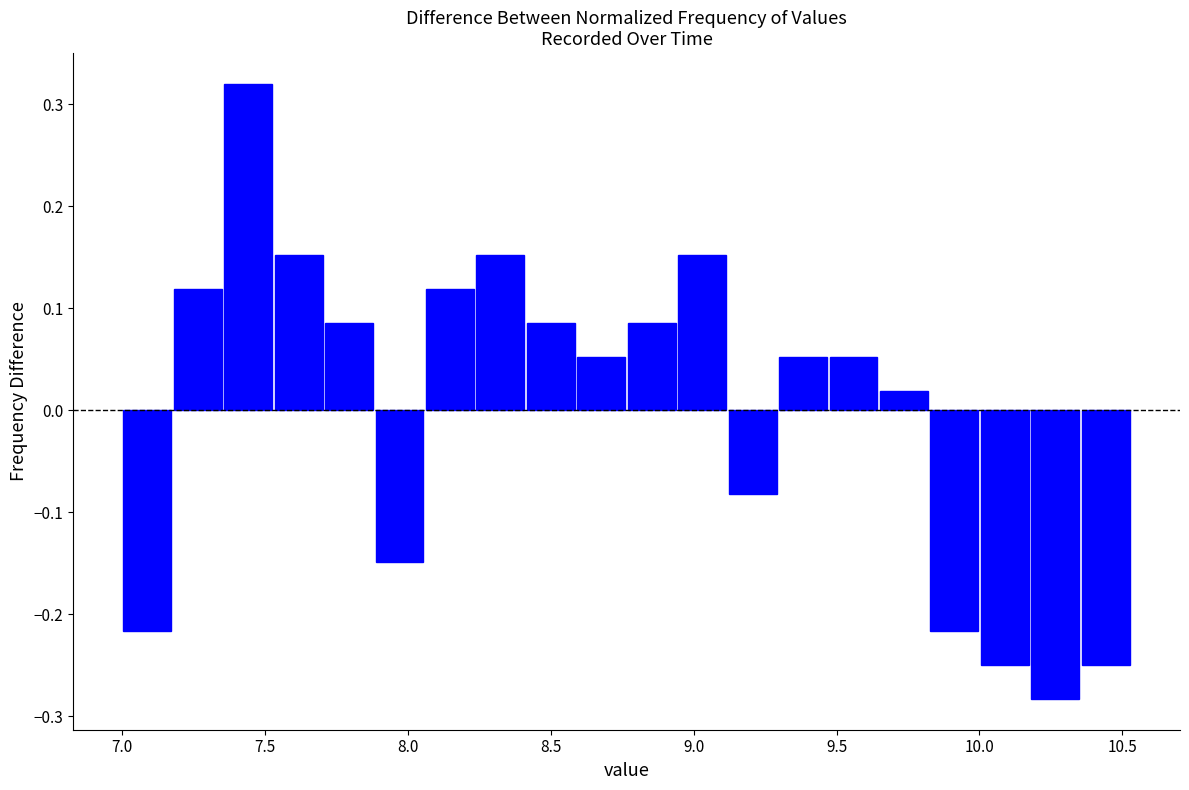

Read against the x-axis, roughly where is the centre of the tallest bar?

7.45